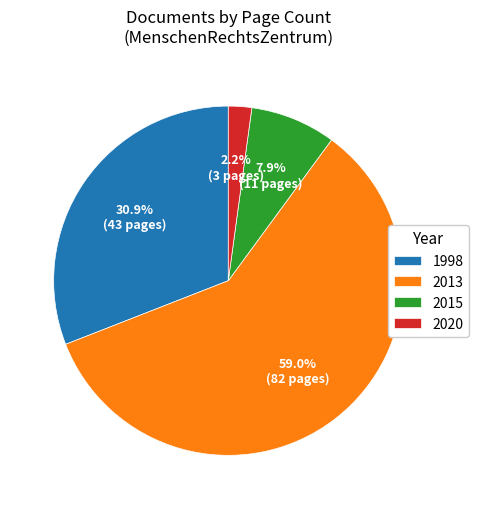

How much of the chart is everything except 1998?

69.1%